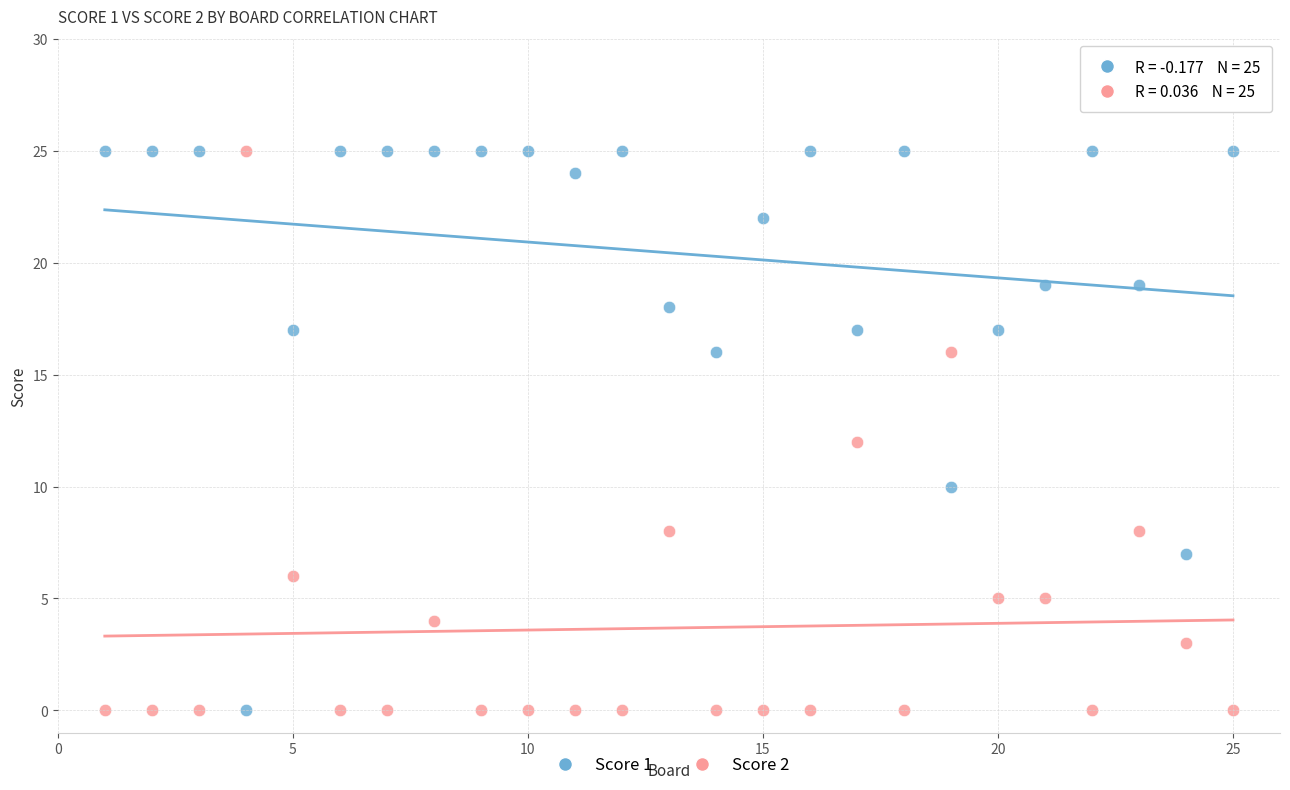

What is the X range (max minus min) for the scatter plot?

24